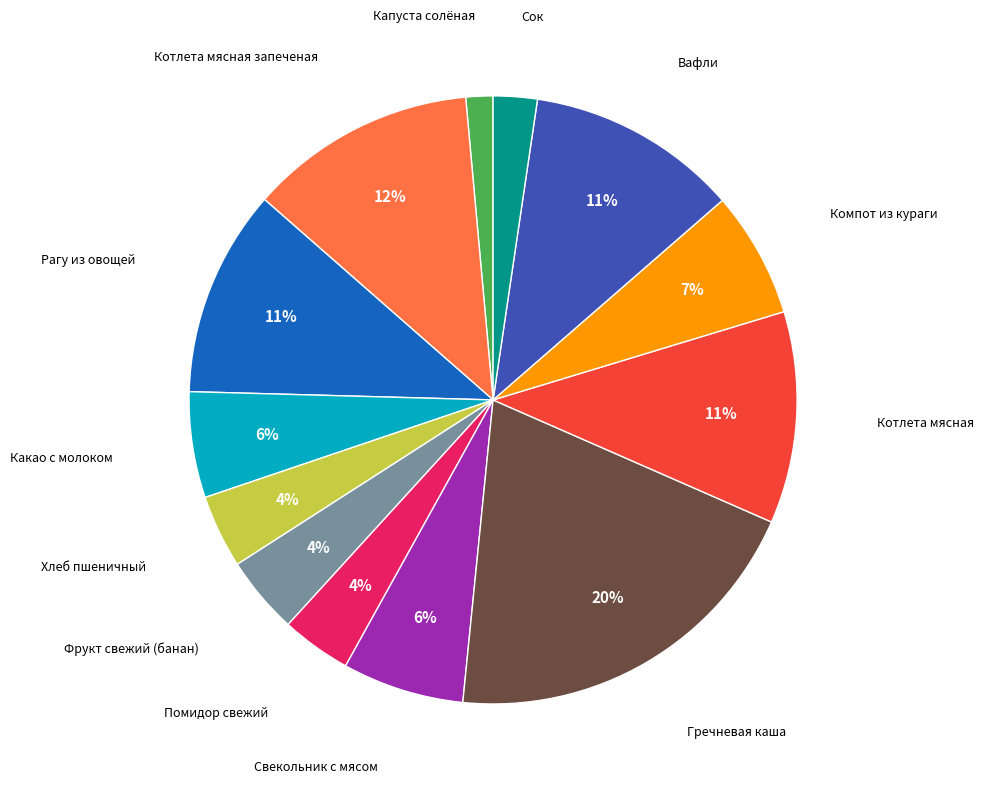

To the nearest percent, what portion does Гречневая каша represent?

20%